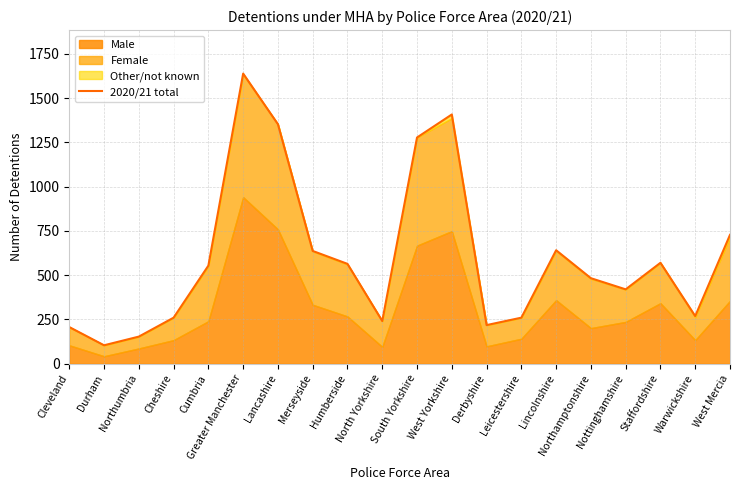

At which label is the value closest to 871?

West Mercia